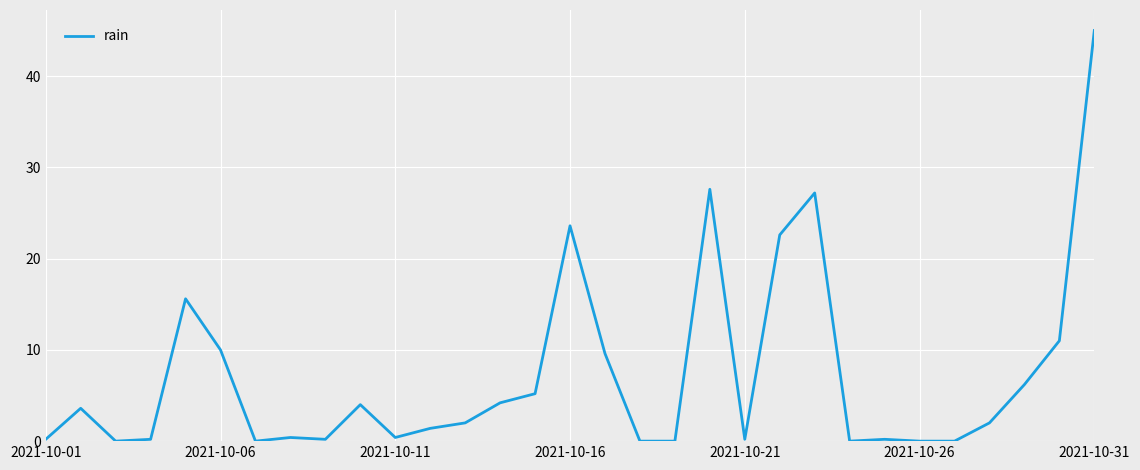

What is the greatest value displayed?

45.0